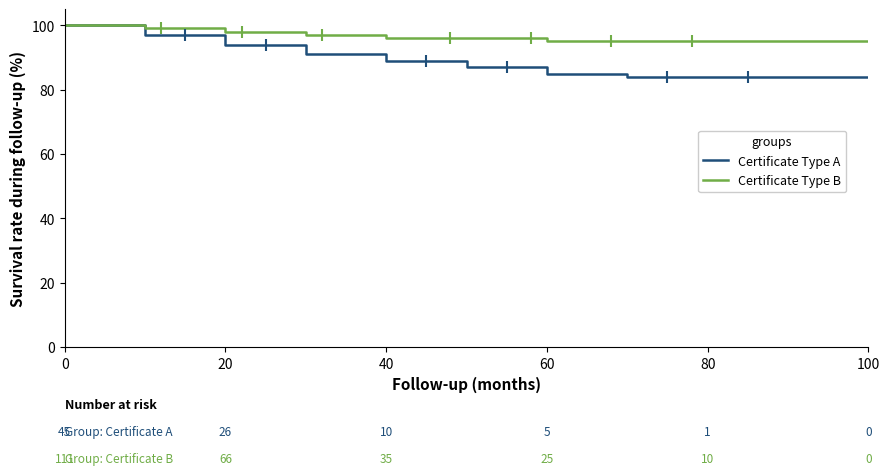

Which series has the largest total across all categories?

Certificate Type B